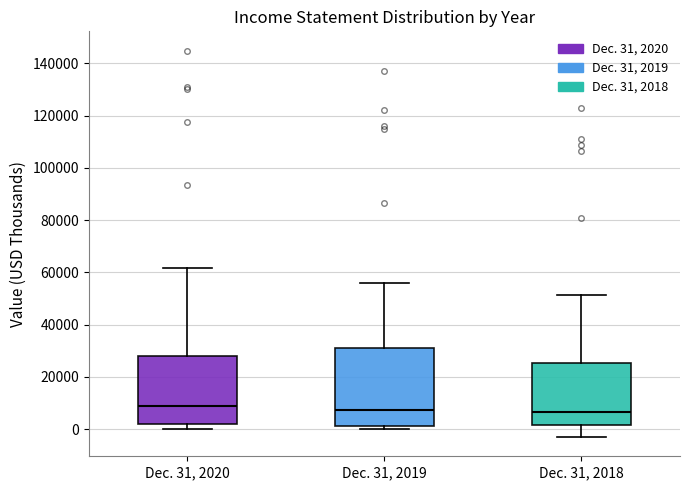

Reading left to right, read every box against the y-axis: the position of its median line, the range the box covers, and the ends of its whiskers. The values are not printed on the chart, so give them approximately, as read against the axis.

Dec. 31, 2020: median 8000, box 2000 to 28000, whiskers 0 to 62000
Dec. 31, 2019: median 8000, box 2000 to 30000, whiskers 0 to 56000
Dec. 31, 2018: median 6000, box 2000 to 26000, whiskers -2000 to 52000